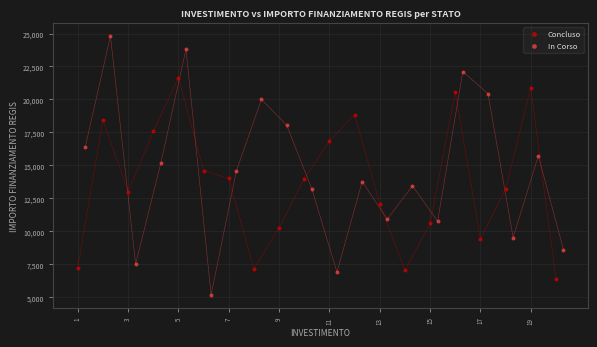

Which series has the widest spread of Y values?

In Corso